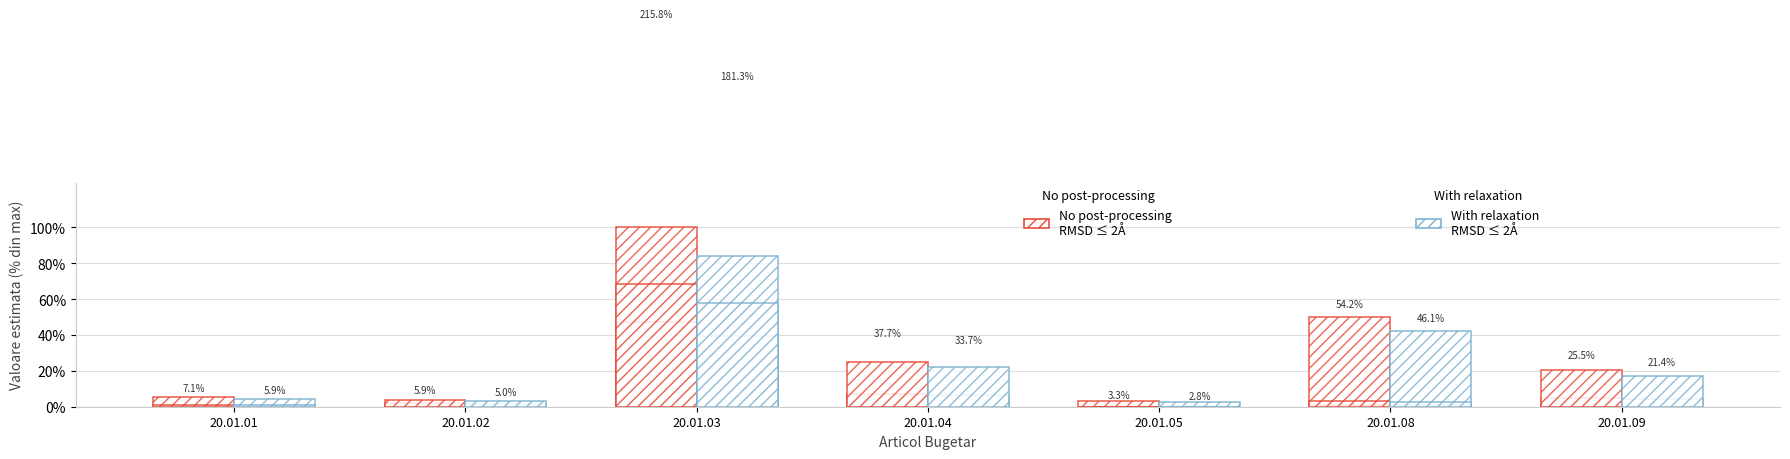

At how many categories does at least one series exceed 41?

2